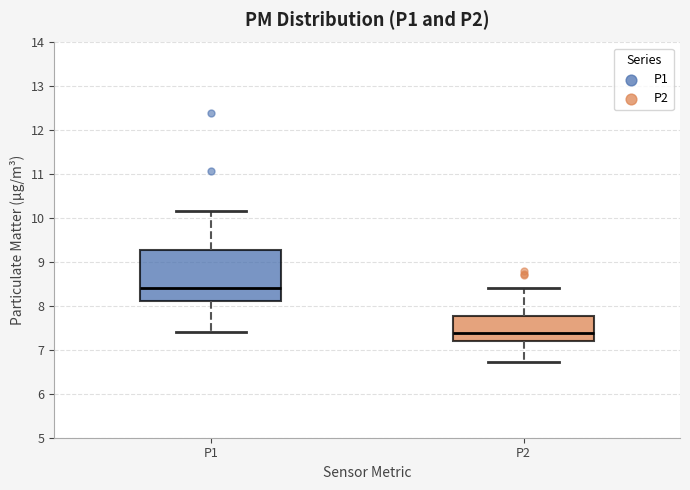

Reading left to right, read every box against the y-axis: the position of its median line, the range the box covers, and the ends of its whiskers. The values are not printed on the chart, so give them approximately, as read against the axis.

P1: median 8.4, box 8.1 to 9.3, whiskers 7.4 to 10.2
P2: median 7.4, box 7.2 to 7.8, whiskers 6.7 to 8.4